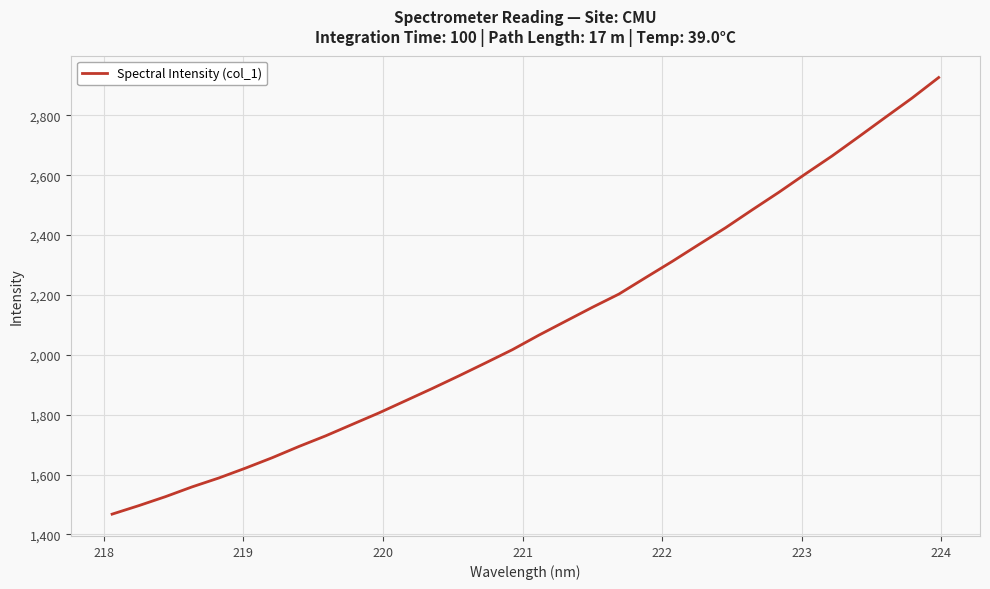

What is the minimum value shown in the chart?

1467.9